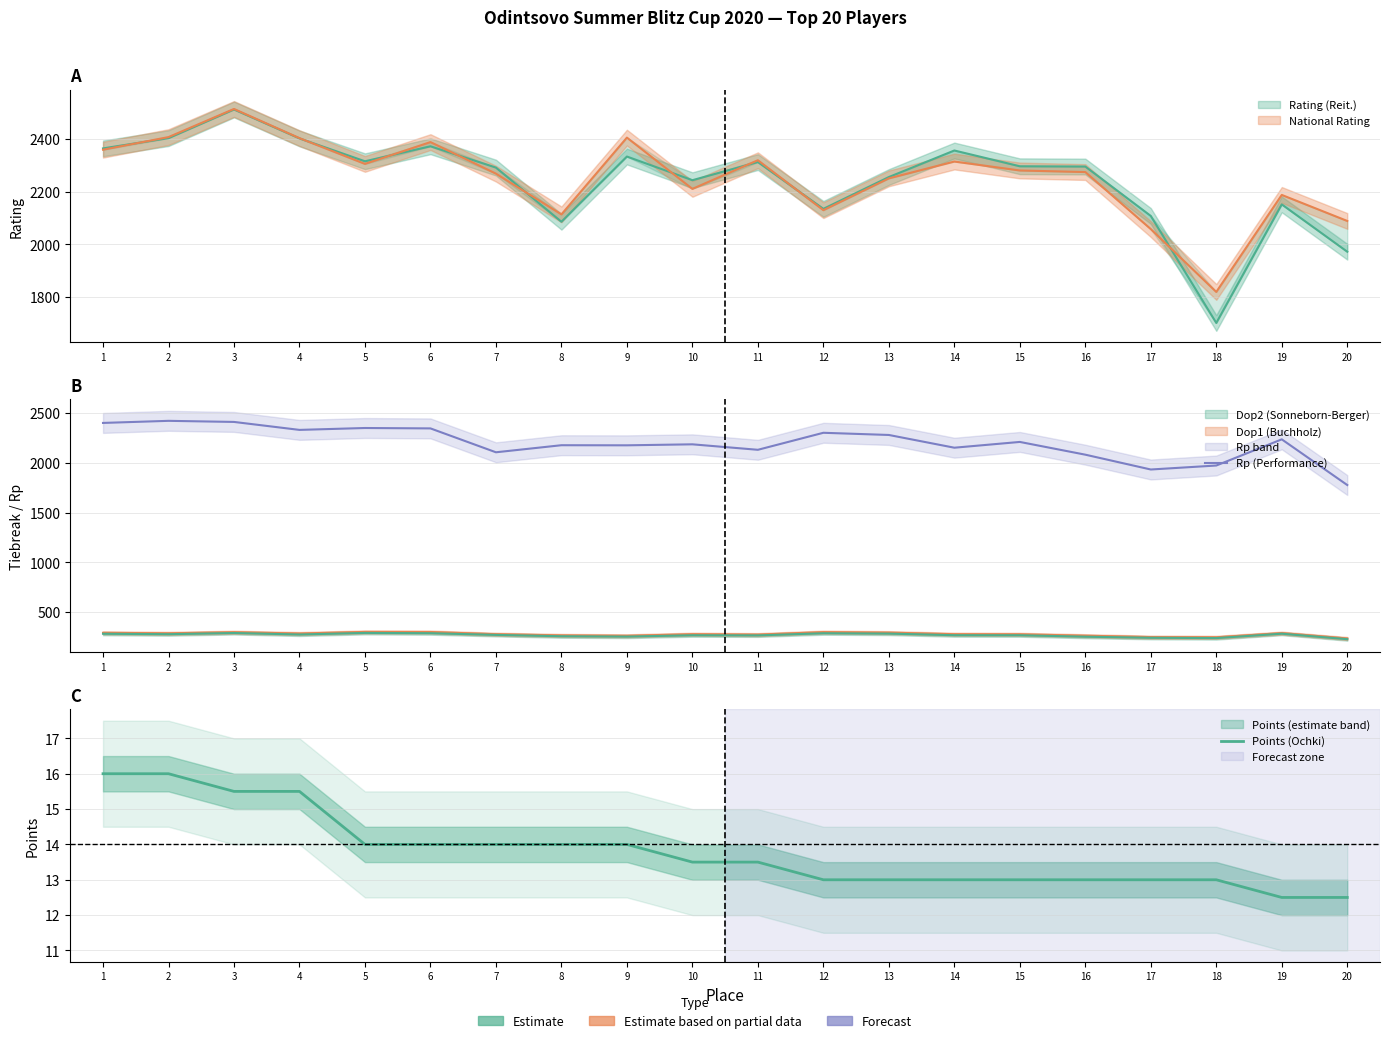

Where is the first local maximum for Rp (Performance)?

2